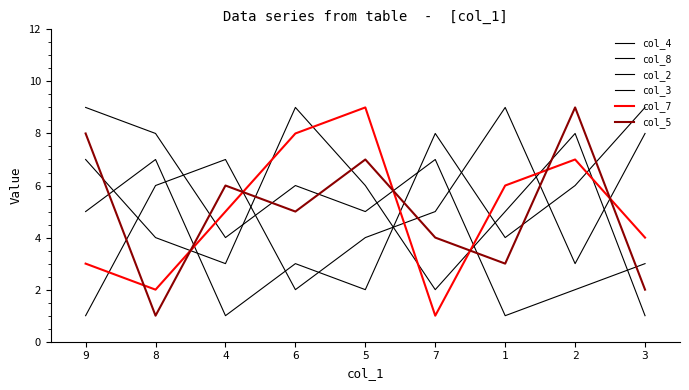

Reading left to right, list all the values displayed in this chart.

col_4: 9=7	8=4	4=3	6=9	5=6	7=2	1=5	2=8	3=1
col_8: 9=1	8=6	4=7	6=2	5=4	7=5	1=9	2=3	3=8
col_2: 9=9	8=8	4=4	6=6	5=5	7=7	1=1	2=2	3=3
col_3: 9=5	8=7	4=1	6=3	5=2	7=8	1=4	2=6	3=9
col_7: 9=3	8=2	4=5	6=8	5=9	7=1	1=6	2=7	3=4
col_5: 9=8	8=1	4=6	6=5	5=7	7=4	1=3	2=9	3=2